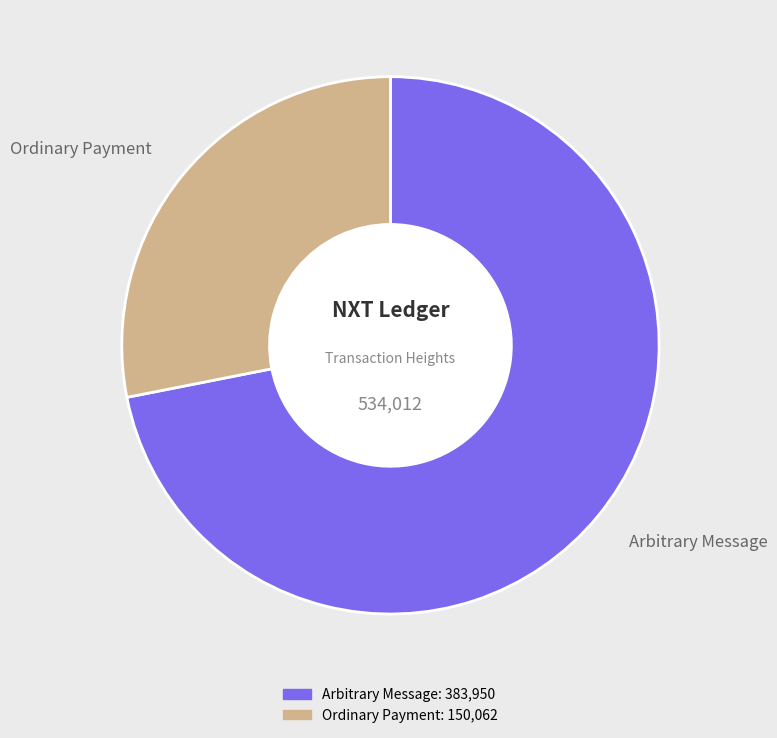

Does any single category account for the majority?

Yes